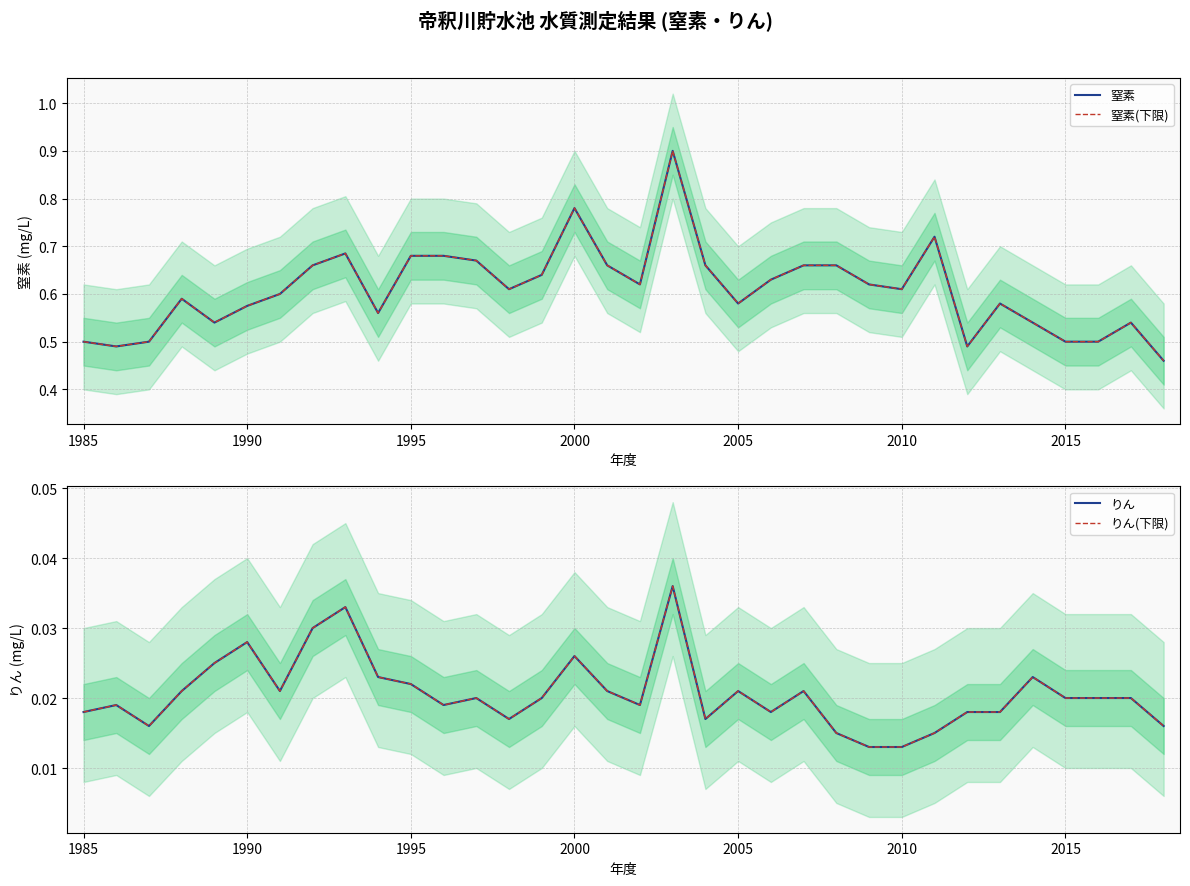

Reading right to left, transcribe all the data shown in this chart.

窒素: 0.5	0.5	0.5	0.5	0.5	0.6	0.5	0.7	0.6	0.6	0.7	0.7	0.6	0.6	0.7	0.9	0.6	0.7	0.8	0.6	0.6	0.7	0.7	0.7	0.6	0.7	0.7	0.6	0.6	0.5	0.6	0.5	0.5	0.5
窒素(下限): 0.5	0.5	0.5	0.5	0.5	0.6	0.5	0.7	0.6	0.6	0.7	0.7	0.6	0.6	0.7	0.9	0.6	0.7	0.8	0.6	0.6	0.7	0.7	0.7	0.6	0.7	0.7	0.6	0.6	0.5	0.6	0.5	0.5	0.5
りん: 0.0	0.0	0.0	0.0	0.0	0.0	0.0	0.0	0.0	0.0	0.0	0.0	0.0	0.0	0.0	0.0	0.0	0.0	0.0	0.0	0.0	0.0	0.0	0.0	0.0	0.0	0.0	0.0	0.0	0.0	0.0	0.0	0.0	0.0
りん(下限): 0.0	0.0	0.0	0.0	0.0	0.0	0.0	0.0	0.0	0.0	0.0	0.0	0.0	0.0	0.0	0.0	0.0	0.0	0.0	0.0	0.0	0.0	0.0	0.0	0.0	0.0	0.0	0.0	0.0	0.0	0.0	0.0	0.0	0.0